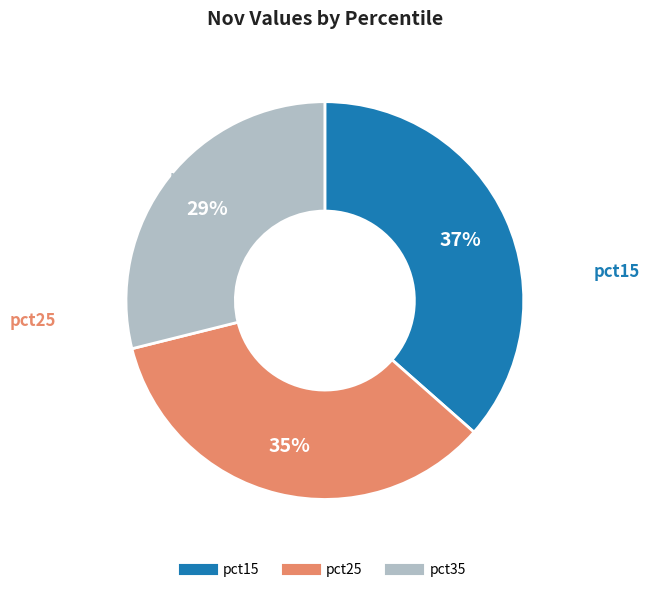

Is there a majority slice in this chart?

No